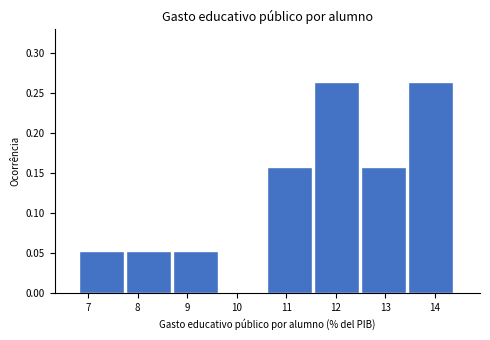

Reading left to right, transcribe this chart: for each bar, give the range it covers on the x-axis and its height. Neither the bar edges nor the heights are printed on the chart, so give them approximately, as read against the axes.

6.8 to 7.8: 0.055
7.8 to 8.7: 0.055
8.7 to 9.7: 0.055
9.7 to 10.6: 0
10.6 to 11.6: 0.160
11.6 to 12.5: 0.265
12.5 to 13.5: 0.160
13.5 to 14.4: 0.265